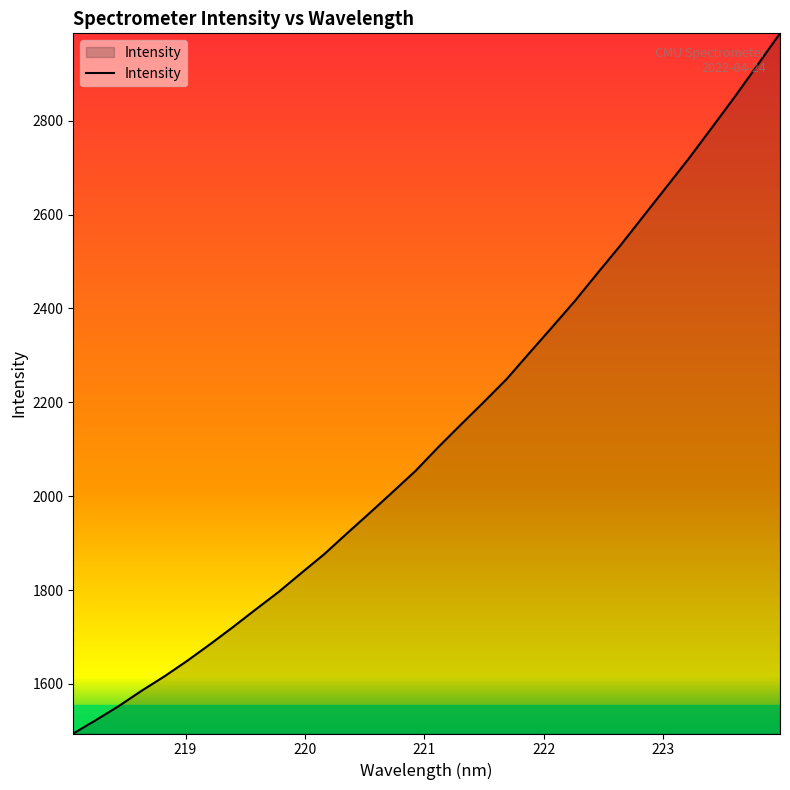

What is the smallest value displayed?

1494.5